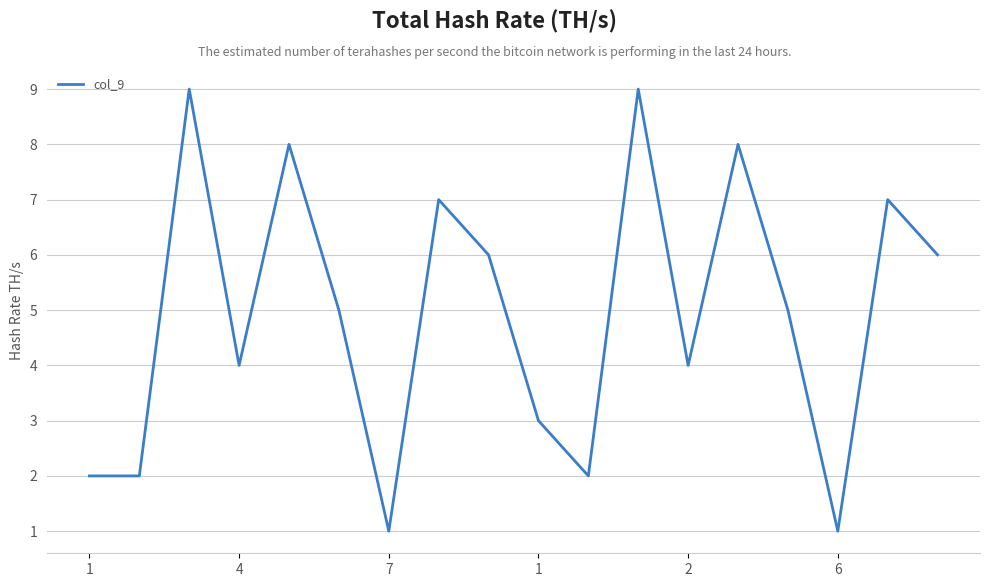

What is the maximum value shown in the chart?

9